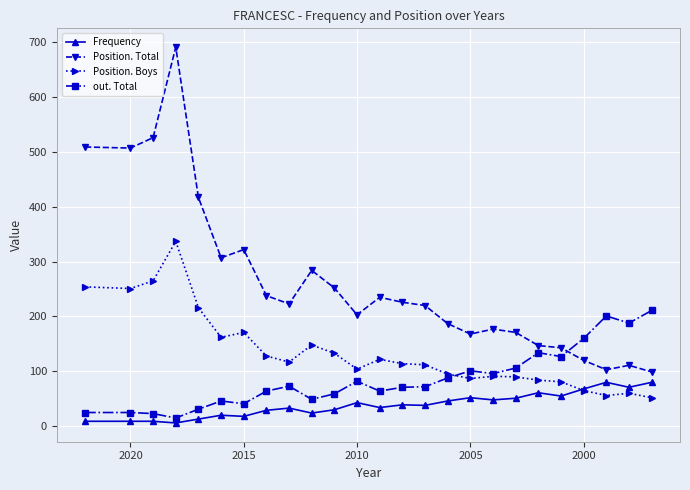

Which series has the largest total across all categories?

Position. Total